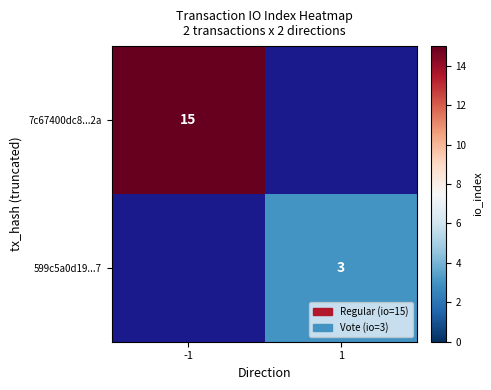

Count the number of categories in the chart.

2